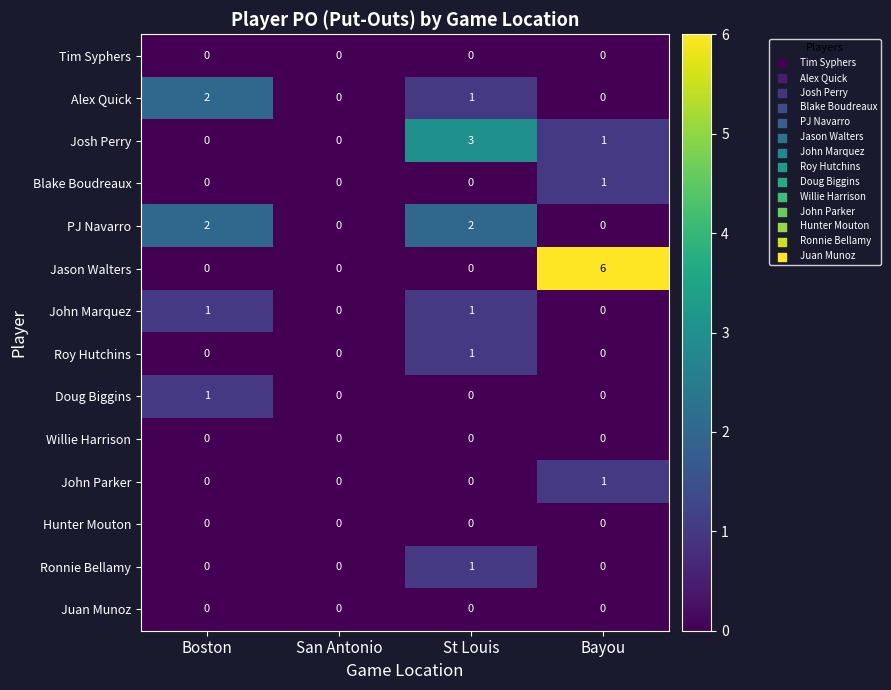

True or false: Tim Syphers has a value of 0 at St Louis.

True